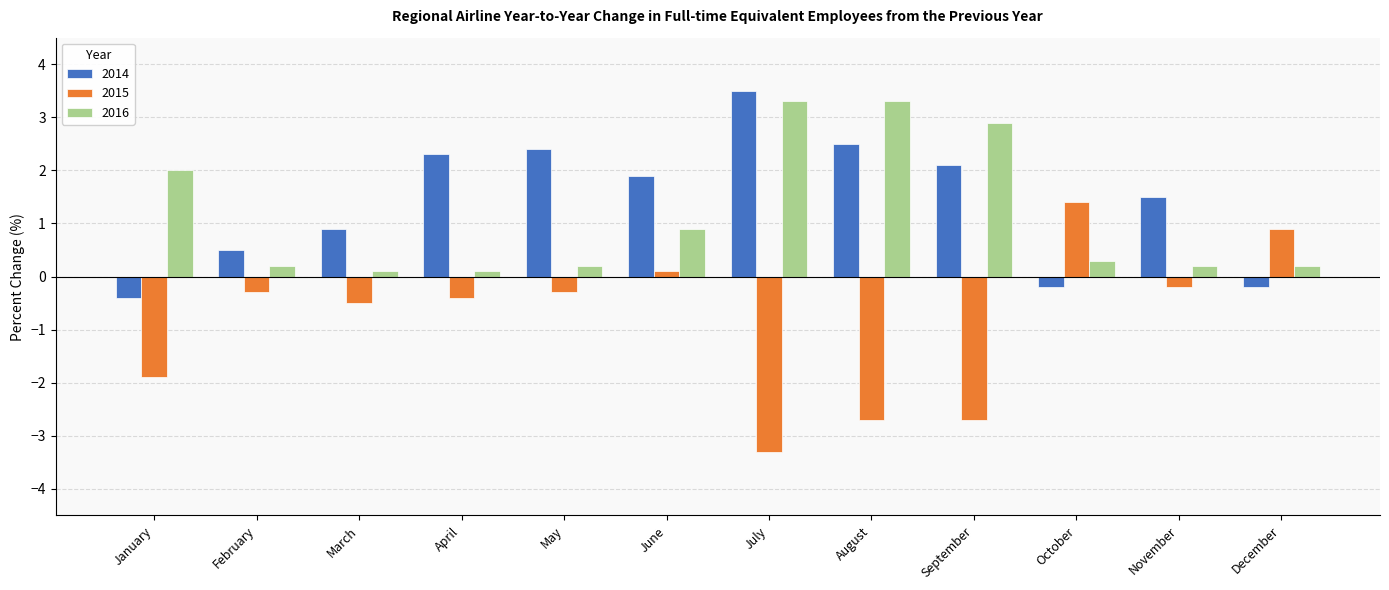

What is the lowest value of the 2015 series?

-3.3